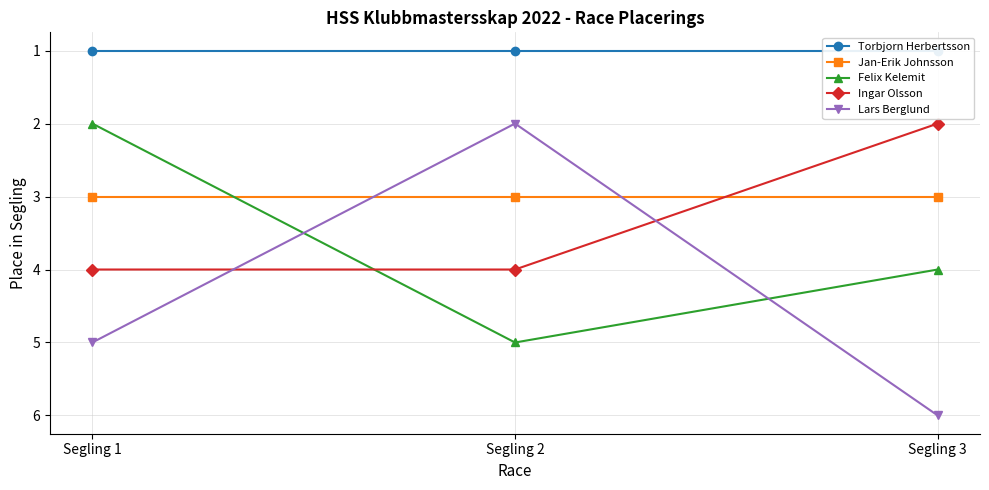

List the labels in order of Torbjorn Herbertsson value, smallest first.

Segling 1, Segling 2, Segling 3